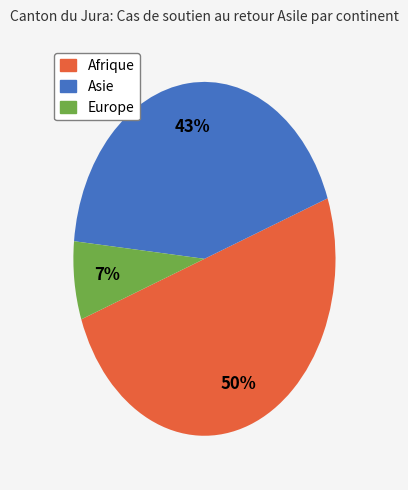

To the nearest percent, what is the difference between the largest and smallest slice percentages?

43%